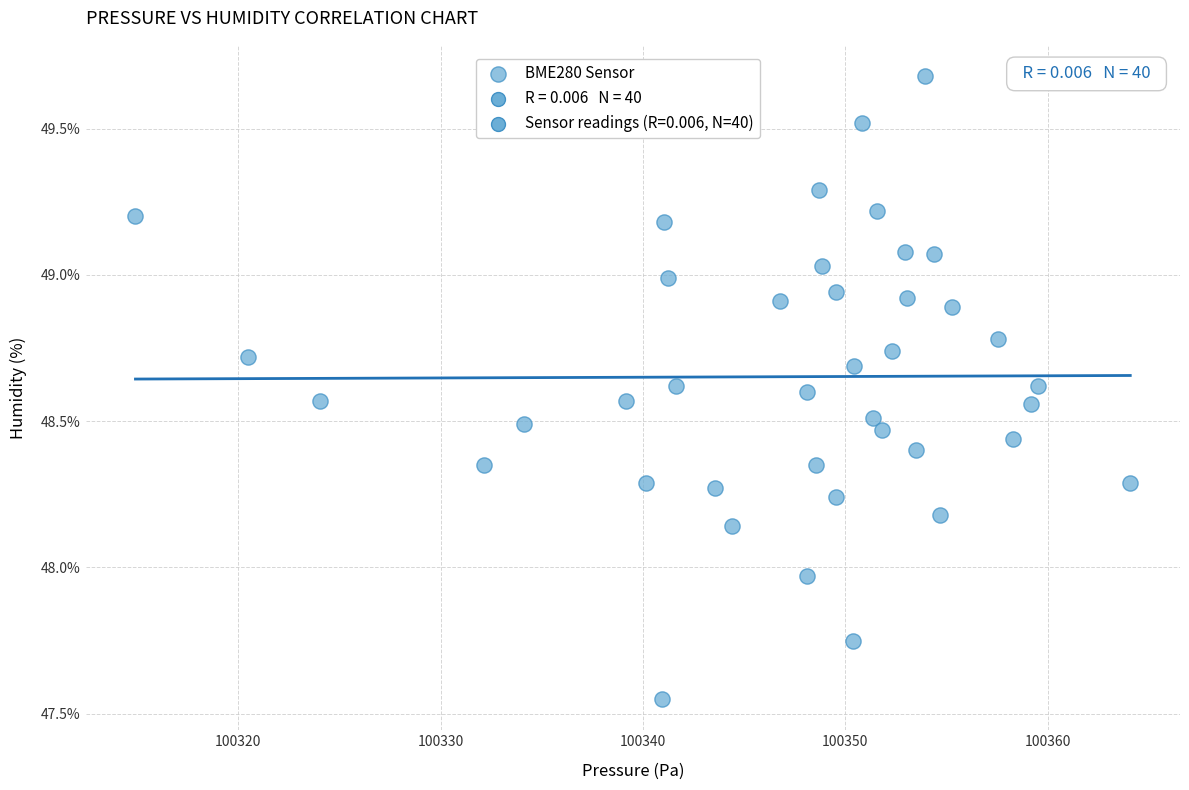

What is the range of Y values (max minus min)?

2.1